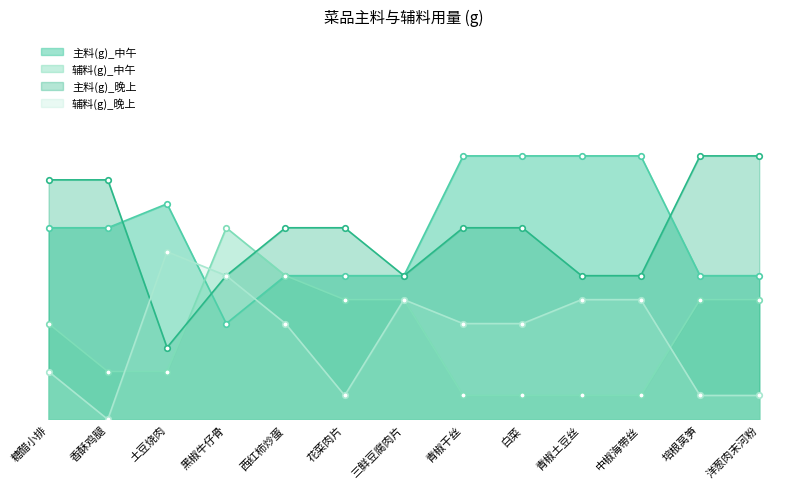

Reading right to left, extract all data points from this chart.

主料(g)_中午: 洋葱肉末河粉=60	培根莴笋=60	中椒海带丝=110	青椒土豆丝=110	白菜=110	青椒干丝=110	三鲜豆腐肉片=60	花菜肉片=60	西红柿炒蛋=60	黑椒牛仔骨=40	土豆烧肉=90	香酥鸡腿=80	糖醋小排=80
辅料(g)_中午: 洋葱肉末河粉=50	培根莴笋=50	中椒海带丝=10	青椒土豆丝=10	白菜=10	青椒干丝=10	三鲜豆腐肉片=50	花菜肉片=50	西红柿炒蛋=60	黑椒牛仔骨=80	土豆烧肉=20	香酥鸡腿=20	糖醋小排=40
主料(g)_晚上: 洋葱肉末河粉=110	培根莴笋=110	中椒海带丝=60	青椒土豆丝=60	白菜=80	青椒干丝=80	三鲜豆腐肉片=60	花菜肉片=80	西红柿炒蛋=80	黑椒牛仔骨=60	土豆烧肉=30	香酥鸡腿=100	糖醋小排=100
辅料(g)_晚上: 洋葱肉末河粉=10	培根莴笋=10	中椒海带丝=50	青椒土豆丝=50	白菜=40	青椒干丝=40	三鲜豆腐肉片=50	花菜肉片=10	西红柿炒蛋=40	黑椒牛仔骨=60	土豆烧肉=70	香酥鸡腿=0	糖醋小排=20